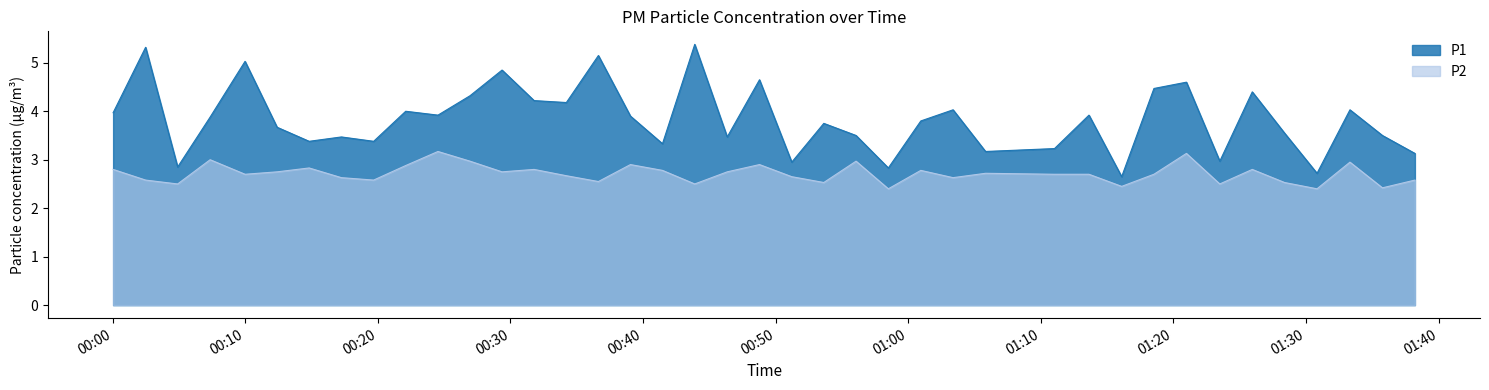

Which series has the largest total across all categories?

P1